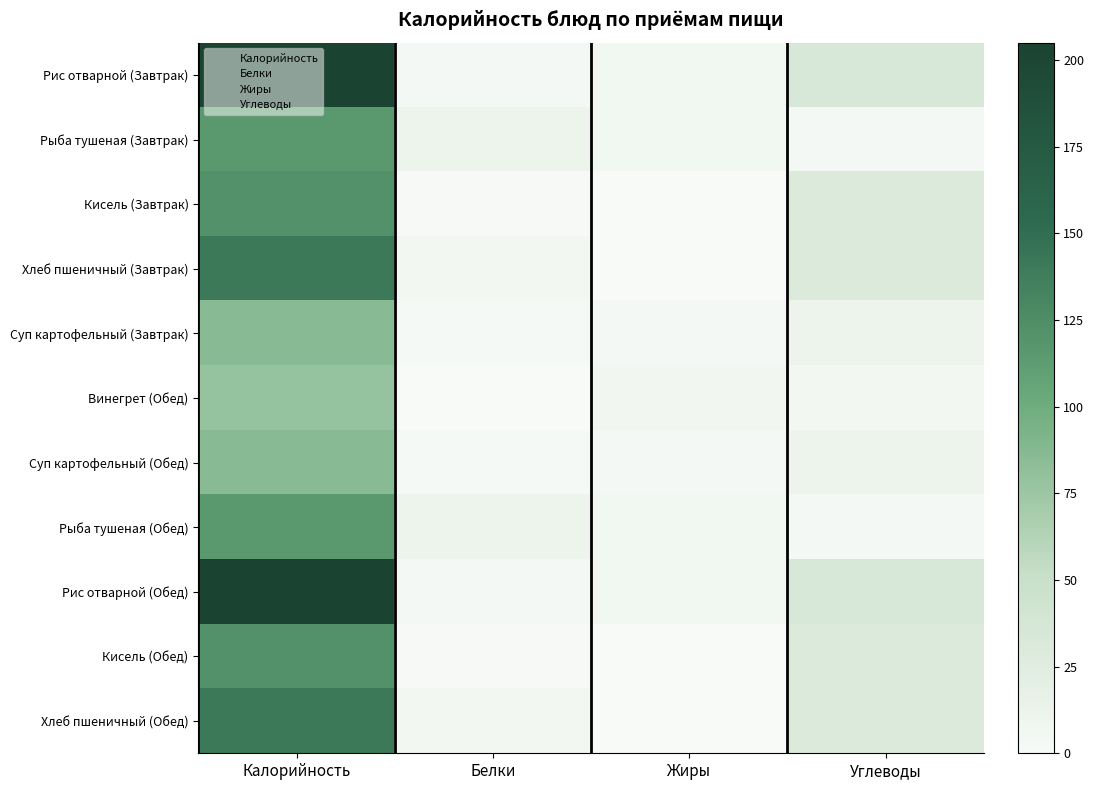

What is the difference between the highest and lowest values at Углеводы?

30.3